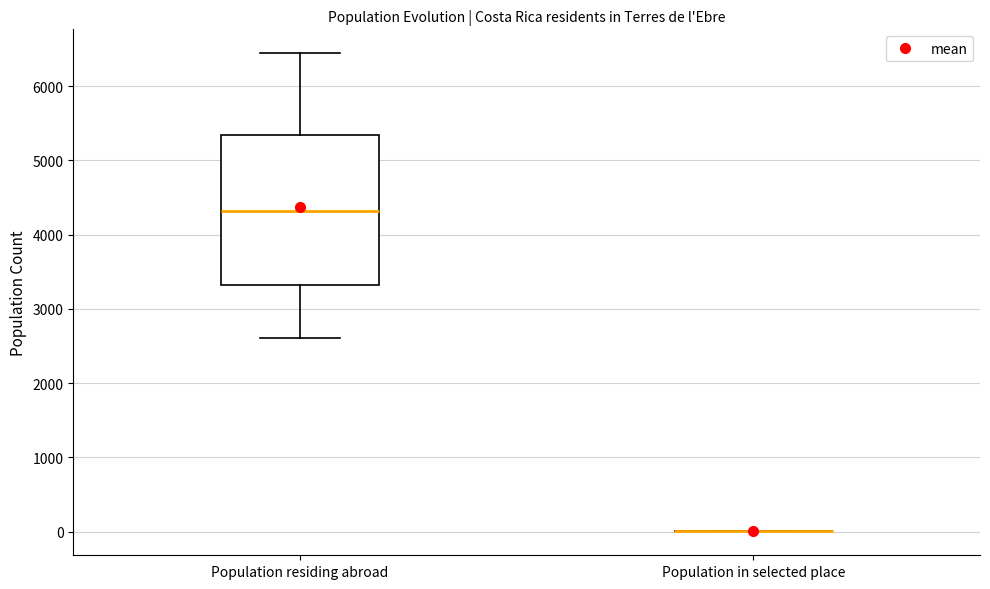

Reading left to right, transcribe this box plot: for each box, give where its median line is, the range the box spans, and where its two whiskers end, as read against the y-axis. The values are not printed on the chart, so give them approximately, as read against the axis.

Population residing abroad: median 4300, box 3300 to 5300, whiskers 2600 to 6400
Population in selected place: box collapsed to a line at 0, whiskers 0 to 0